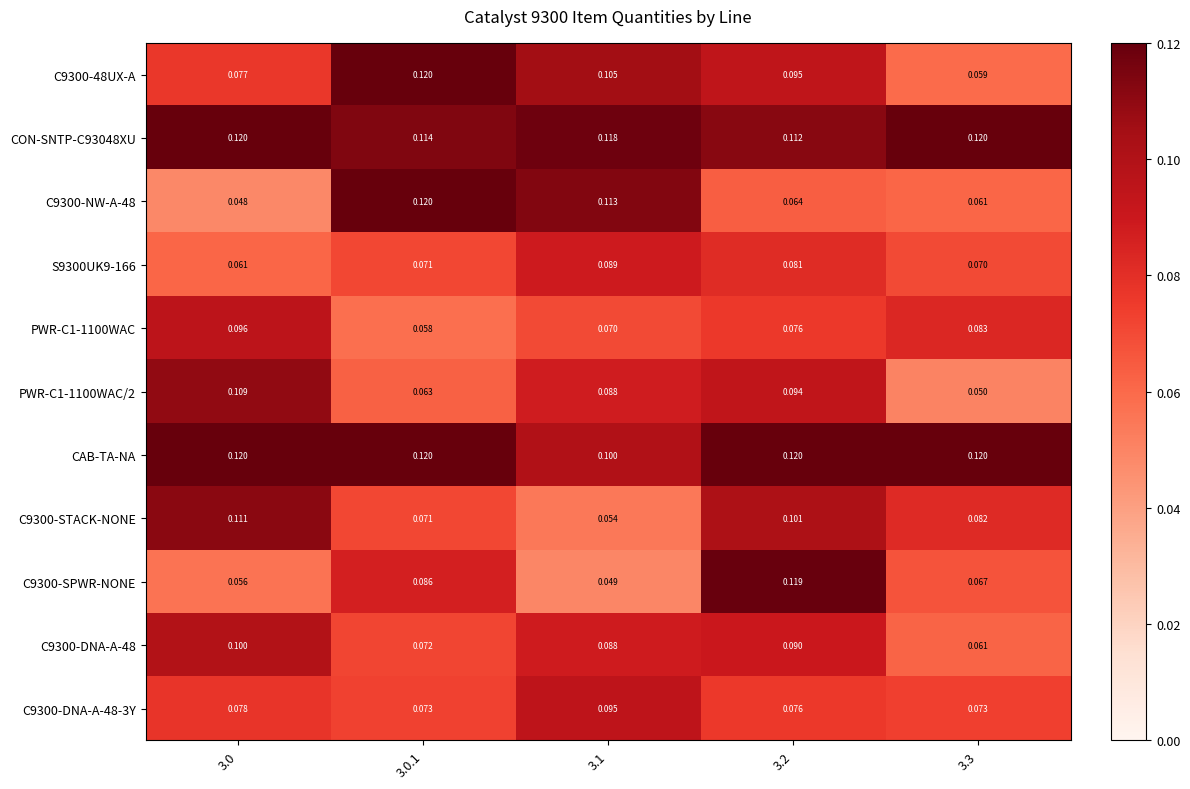

Is the value of CON-SNTP-C93048XU at 3.1 greater than the value of CAB-TA-NA at 3.2?

No